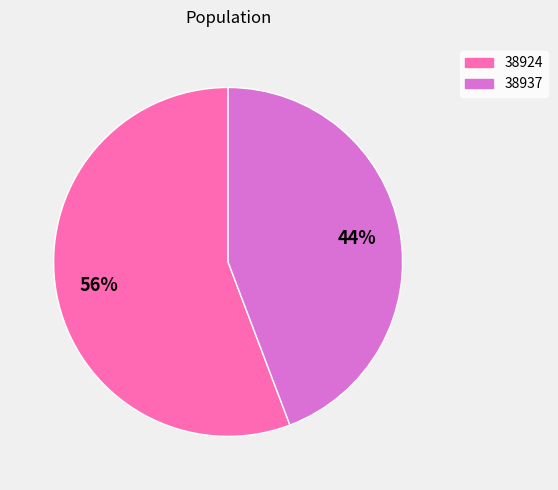

To the nearest percent, what is the average slice percentage?

50%